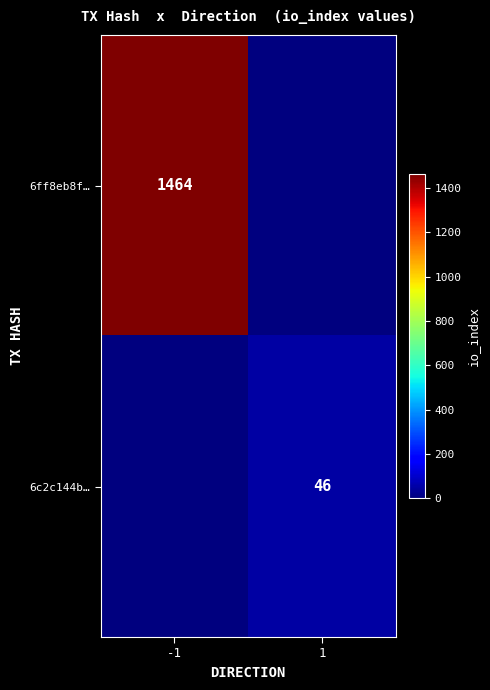

What is the total value across all series at -1?

1464